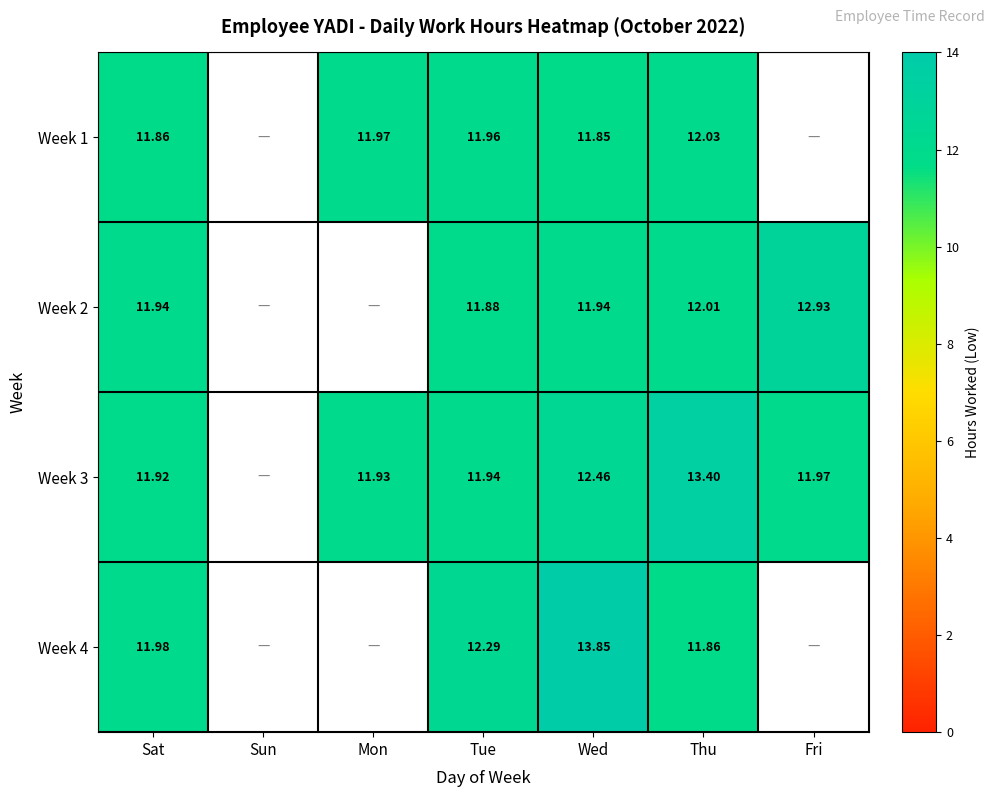

Is the value of Week 1 at Sun greater than the value of Week 3 at Sat?

No